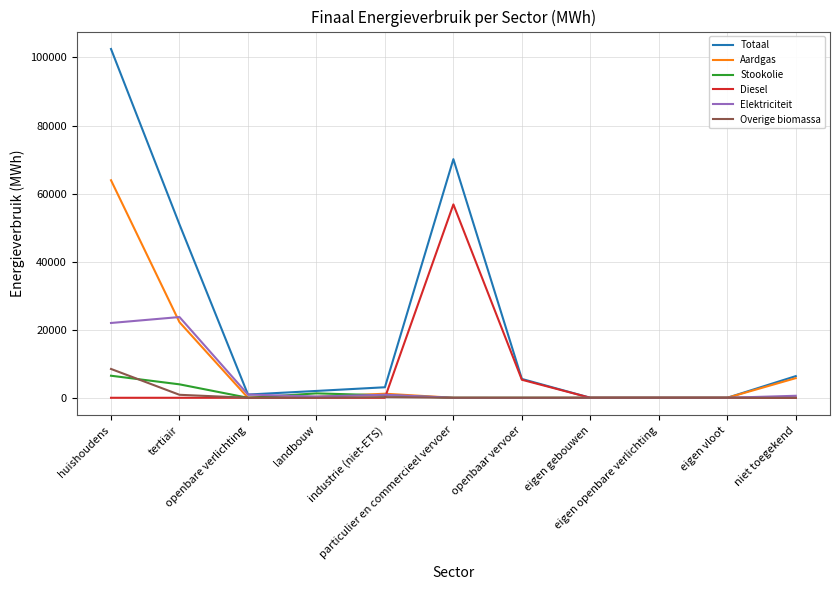

What is the maximum value shown in the chart?

102492.0